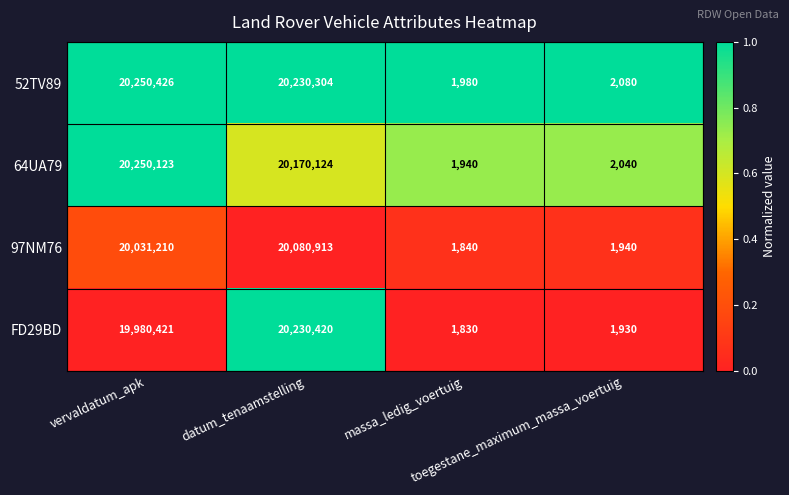

What is the difference between the second highest and second lowest values in the 97NM76 series?

20029270